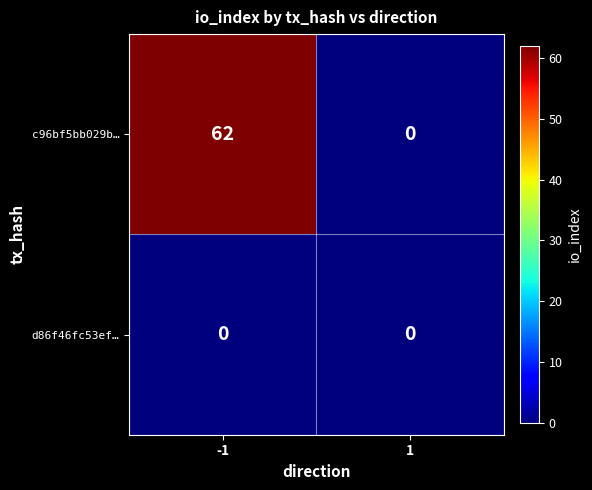

At how many categories does at least one series exceed 27?

1